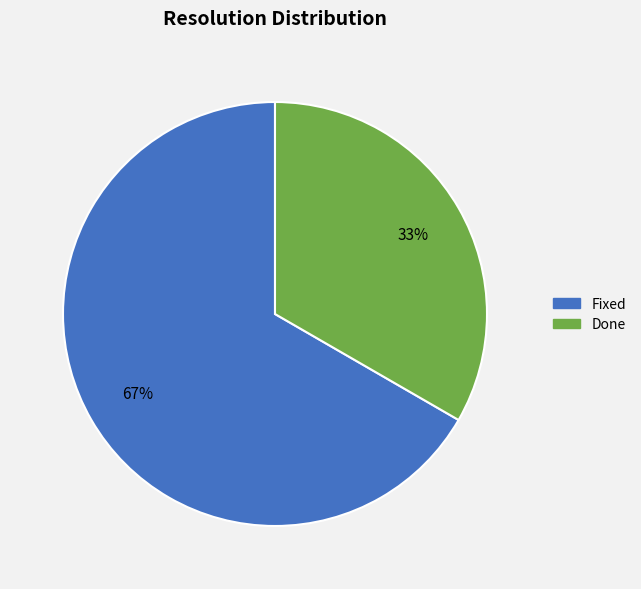

Is there any slice that represents more than half of the pie?

Yes